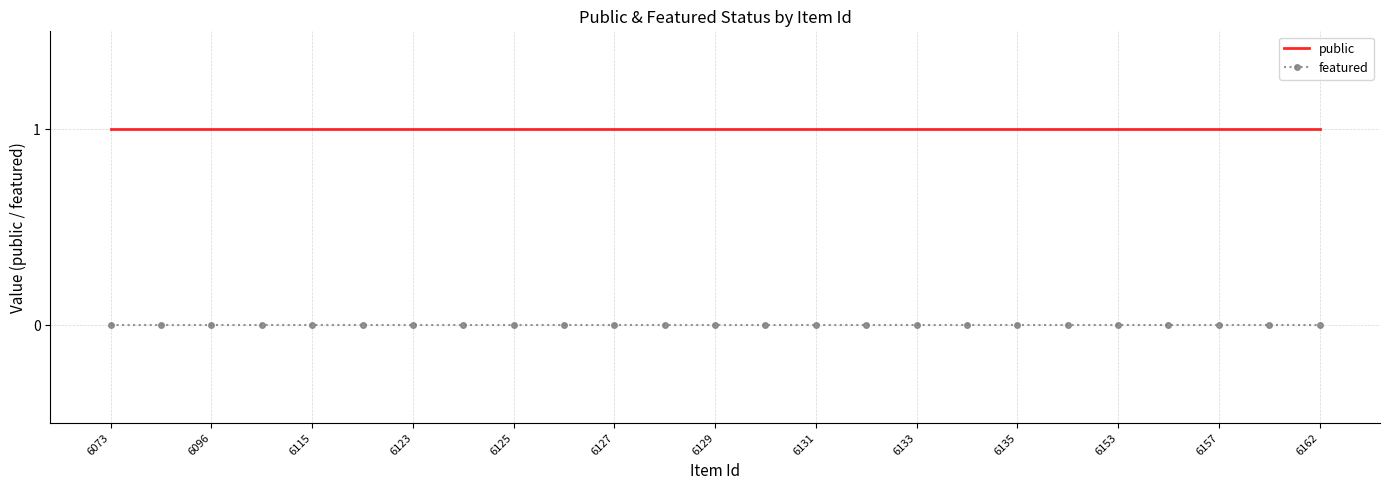

List the series in order of their peak value, lowest first.

featured, public